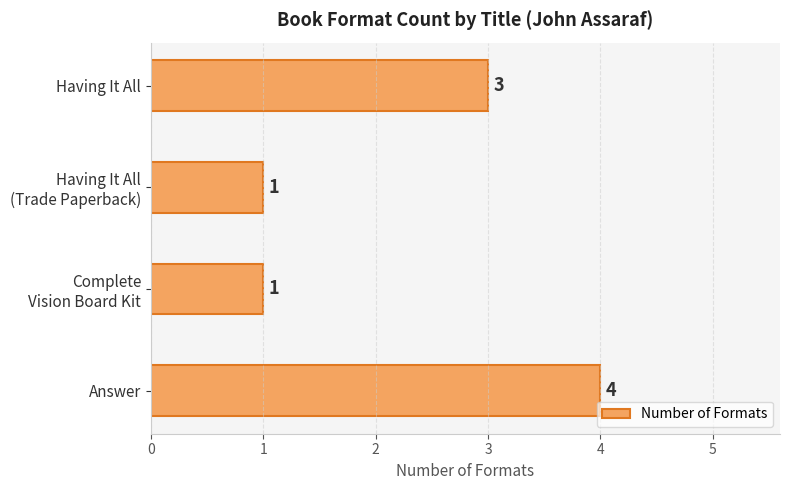

How many values are between 1 and 4?

4